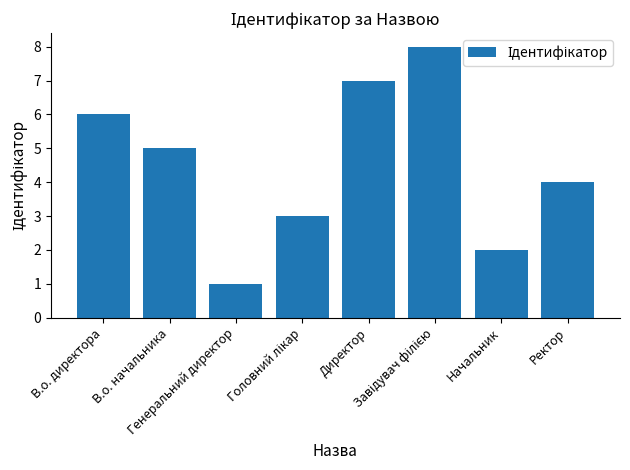

What is the smallest value displayed?

1